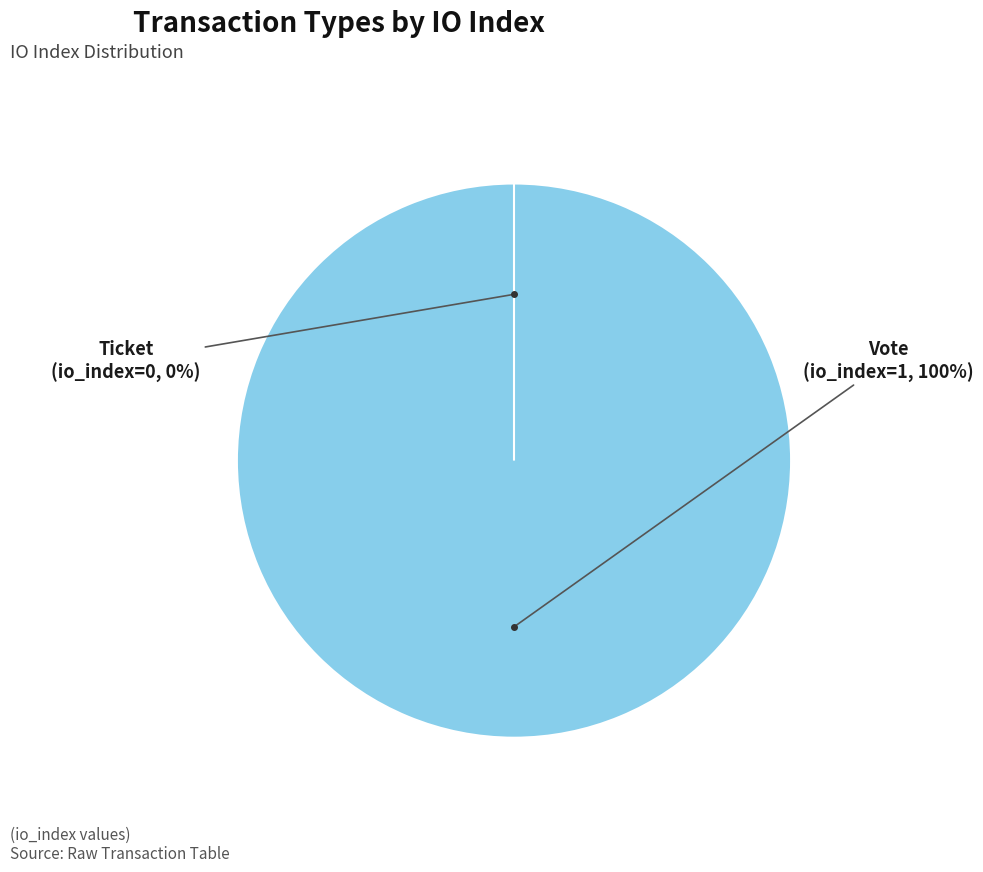

To the nearest percent, what is the difference between the largest and smallest slice percentages?

100%